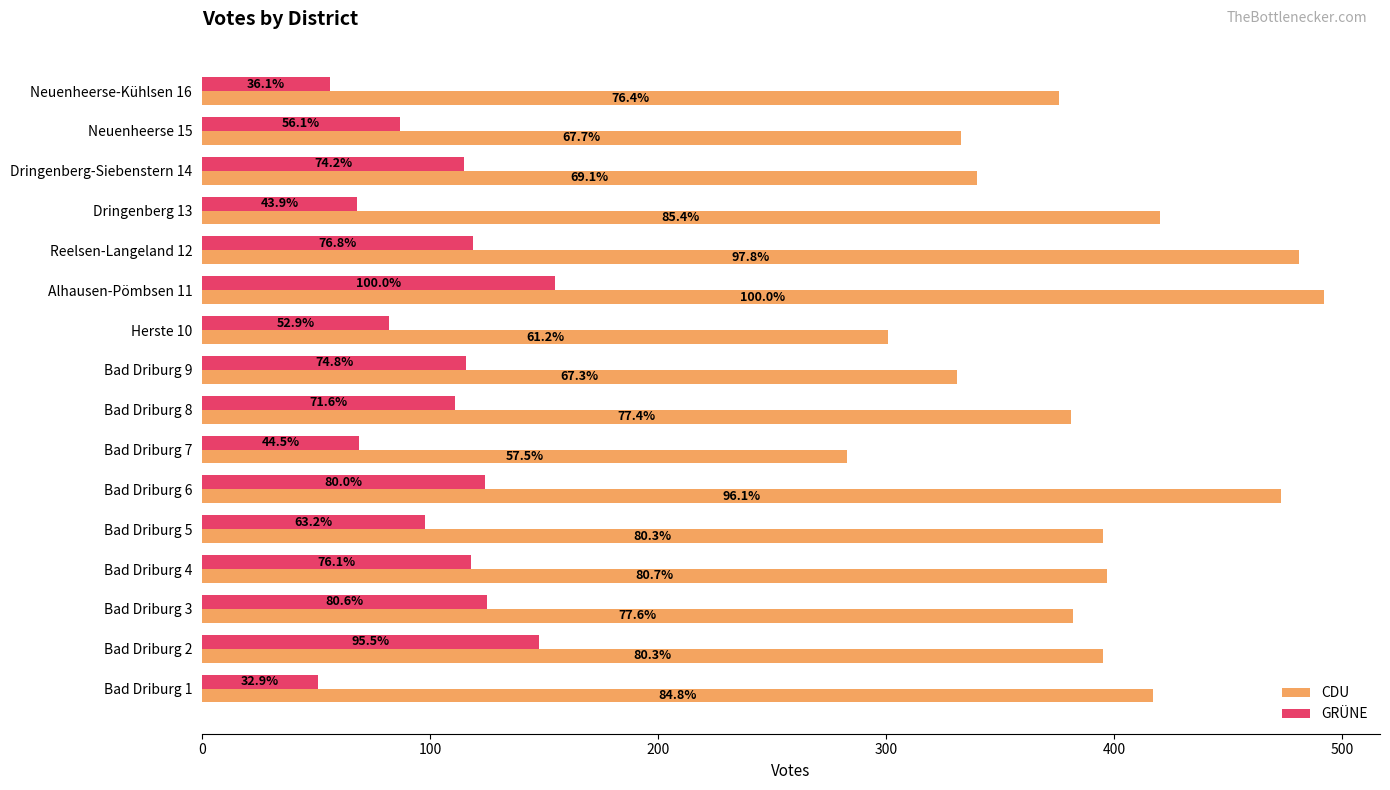

What are all the series names shown in the legend?

CDU, GRÜNE